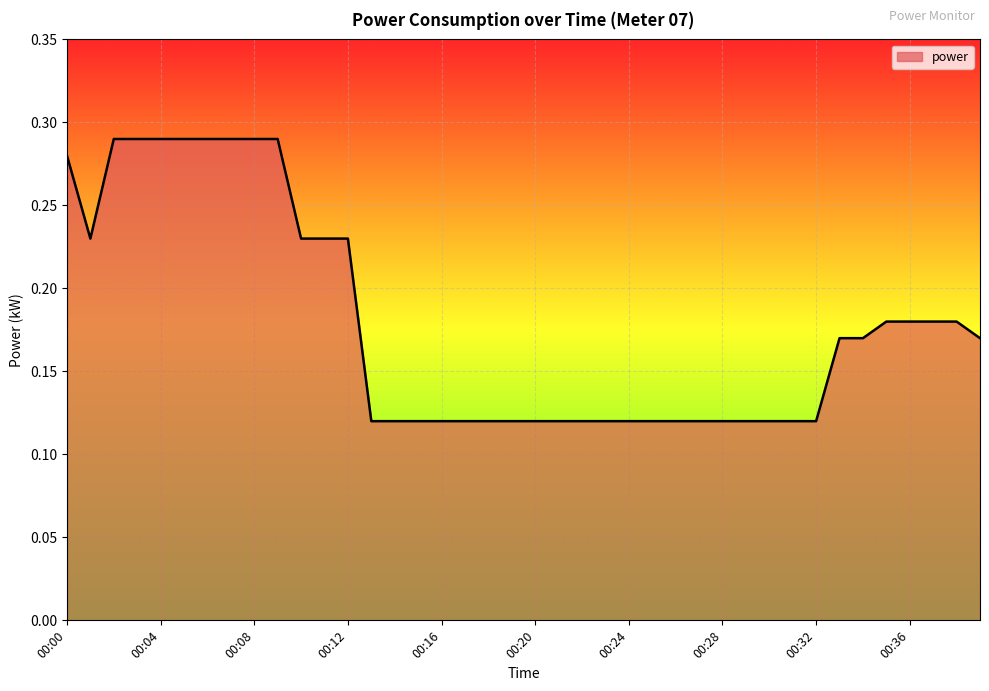

Is this an area chart (filled region under the line)?

Yes